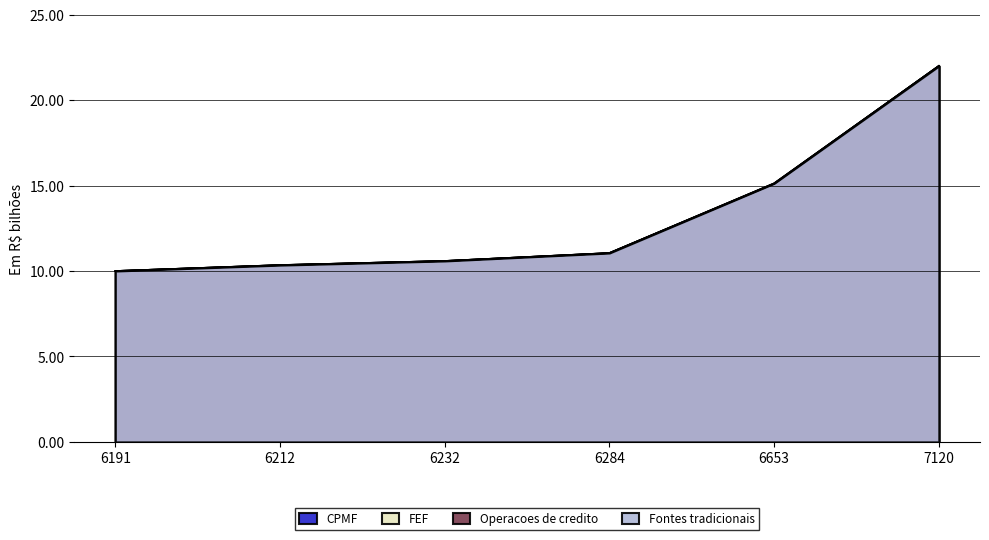

At which label is Fontes tradicionais closest to 16?

6653